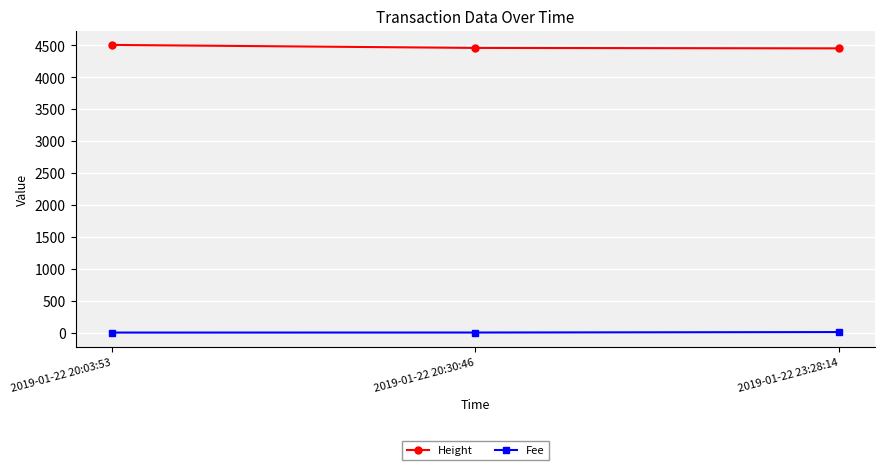

How many lines are shown in the chart?

2